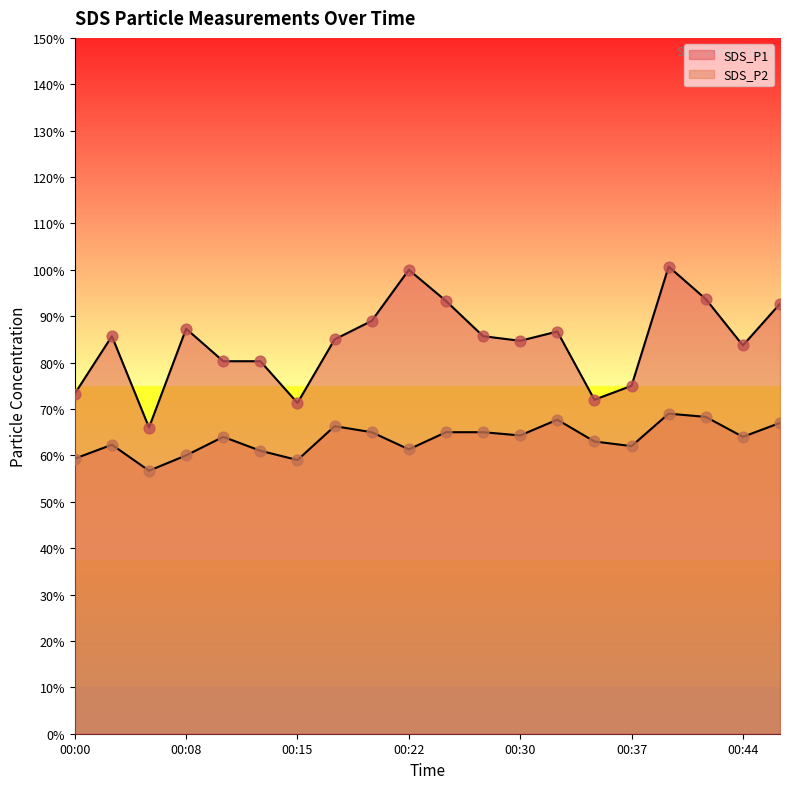

Which series contains the lowest Y value?

SDS_P2